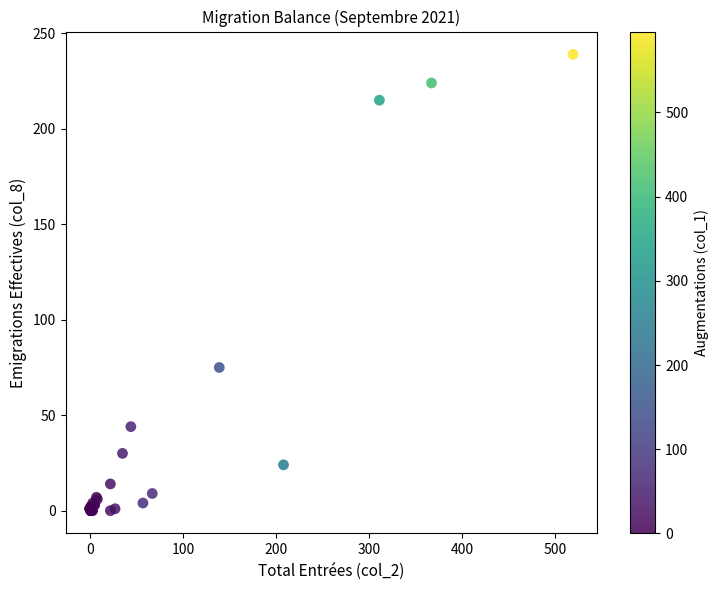

What Y value in the scatter plot is closest to 119?

75